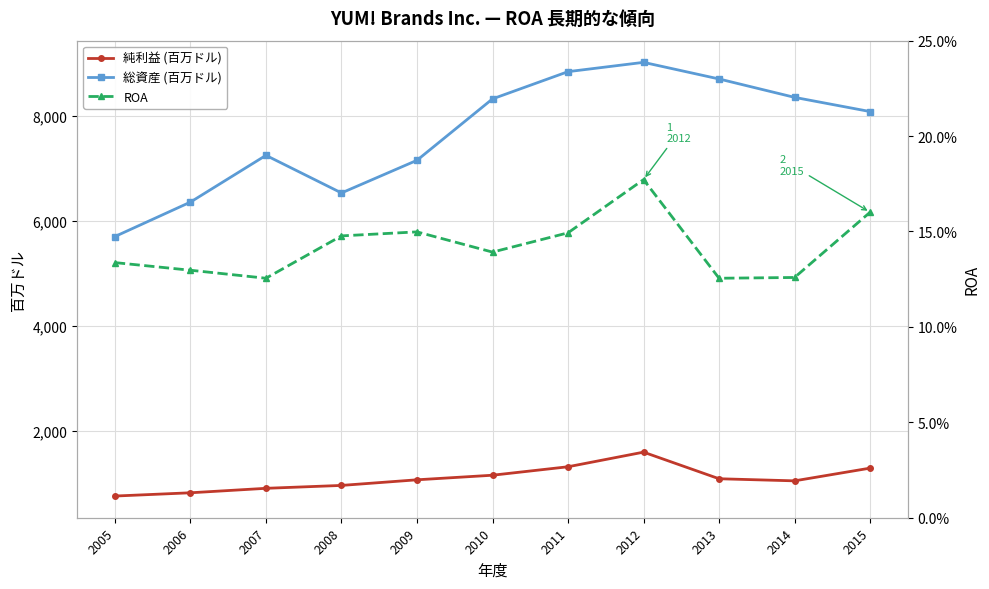

True or false: 総資産 (百万ドル) and ROA intersect in this chart.

False